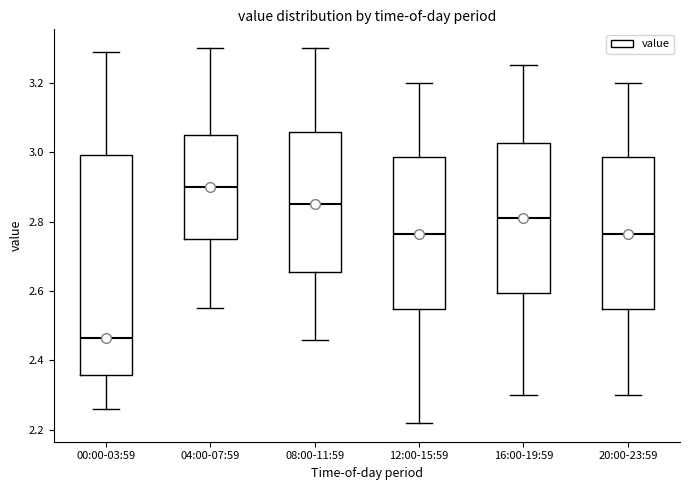

Reading left to right, read every box against the y-axis: the position of its median line, the range the box covers, and the ends of its whiskers. The values are not printed on the chart, so give them approximately, as read against the axis.

00:00-03:59: median 2.46, box 2.36 to 3.00, whiskers 2.26 to 3.30
04:00-07:59: median 2.90, box 2.76 to 3.06, whiskers 2.56 to 3.30
08:00-11:59: median 2.86, box 2.66 to 3.06, whiskers 2.46 to 3.30
12:00-15:59: median 2.76, box 2.54 to 2.98, whiskers 2.22 to 3.20
16:00-19:59: median 2.82, box 2.60 to 3.02, whiskers 2.30 to 3.26
20:00-23:59: median 2.76, box 2.54 to 2.98, whiskers 2.30 to 3.20